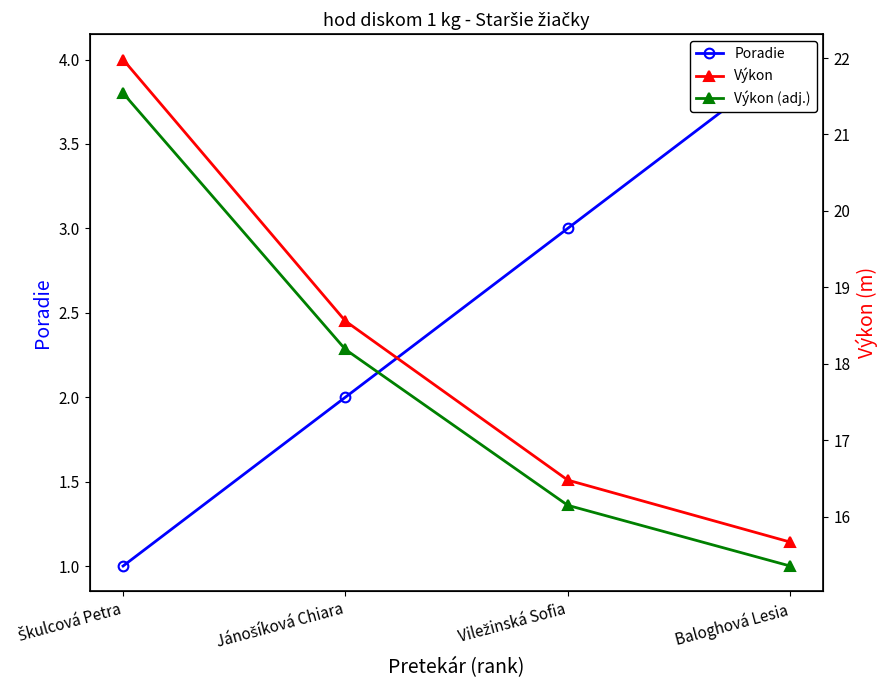

At which category is the sum across all series the highest?

Škulcová Petra